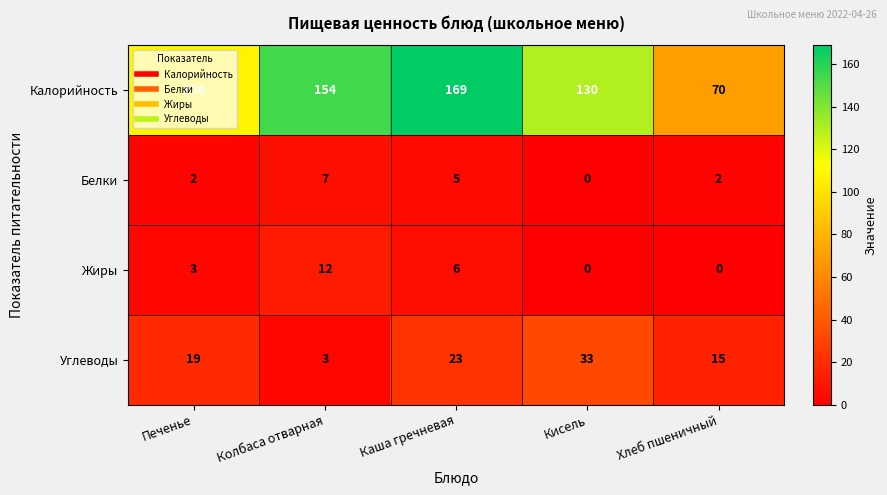

Is it true that Углеводы equals 3 at Колбаса отварная?

True